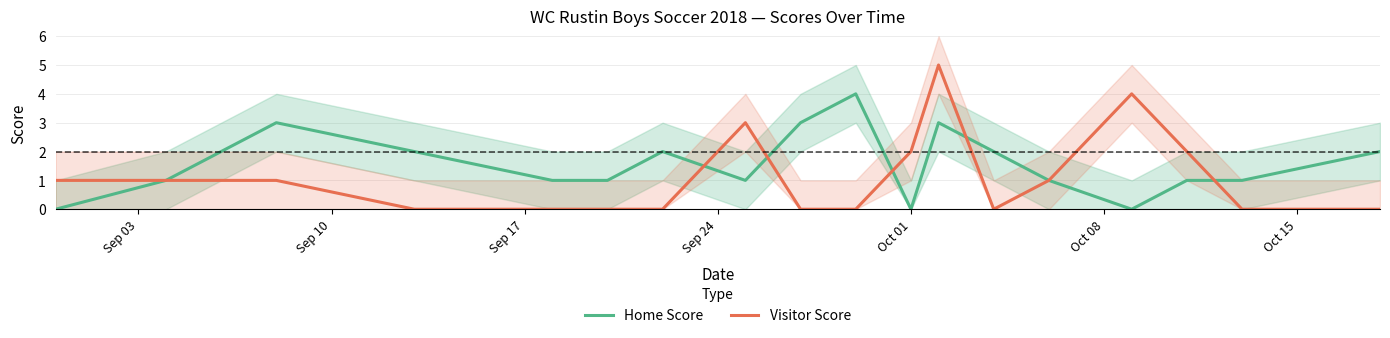

What is the highest value of the Home Score series?

4